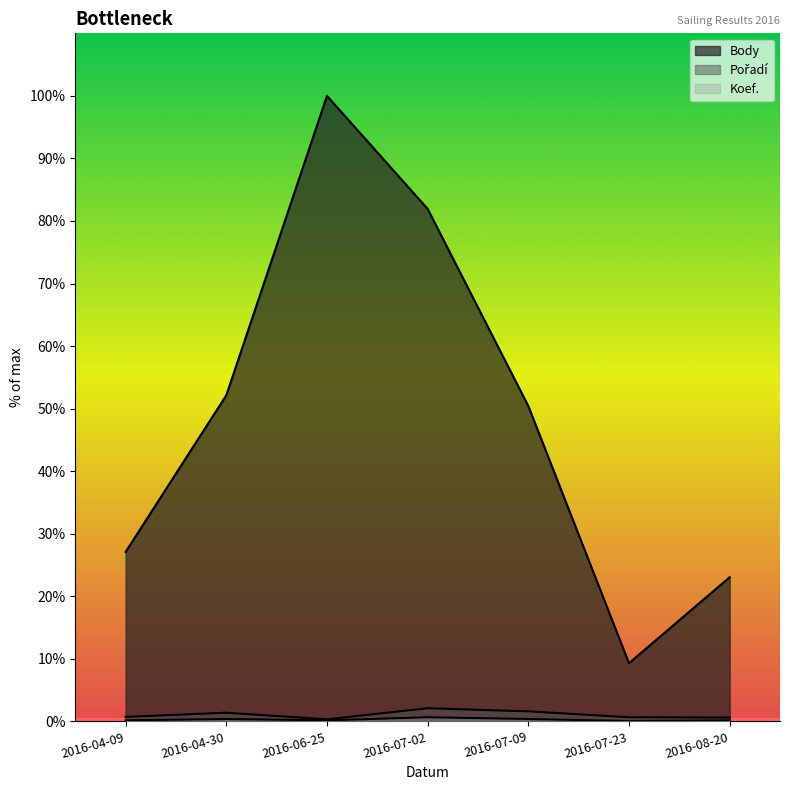

Rank the series at 2016-08-20 from highest to lowest value.

Body, Pořadí, Koef.